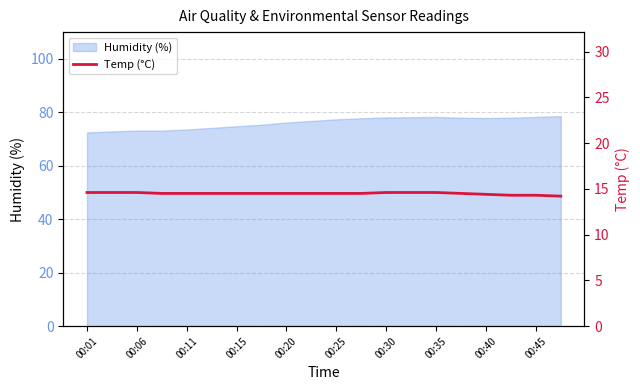

What is the difference between the second highest and minimum values?

0.4